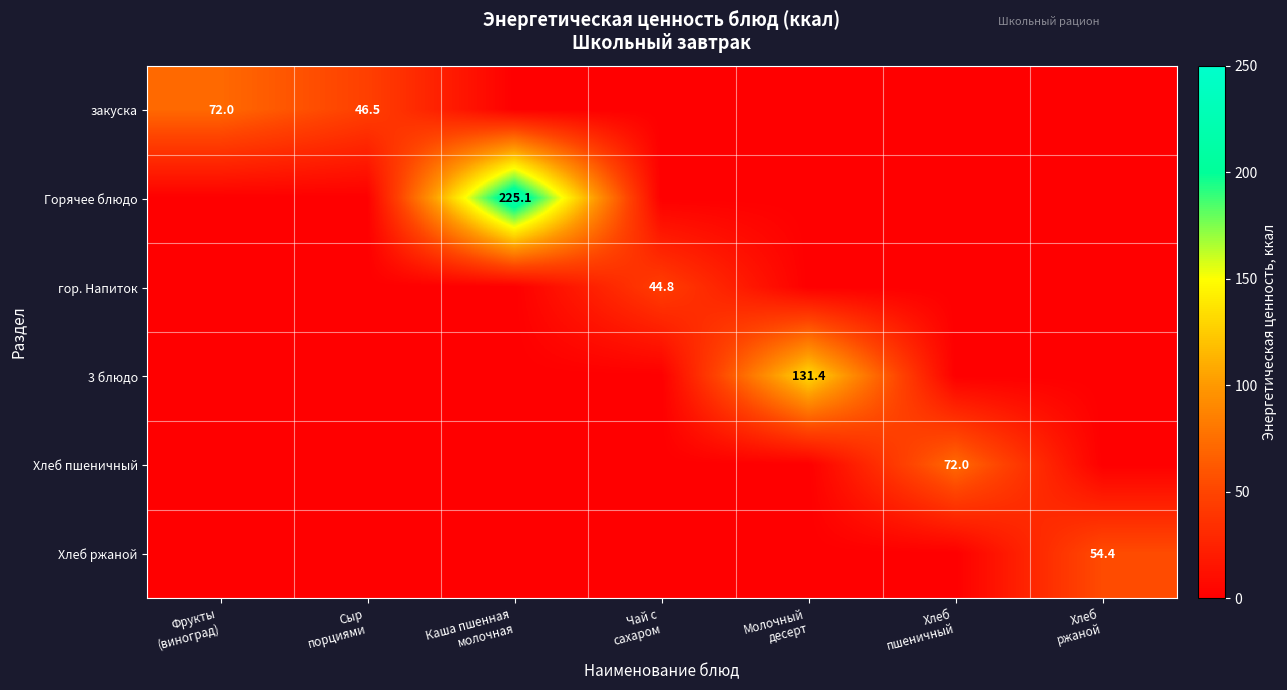

At how many categories does at least one series exceed 83?

2